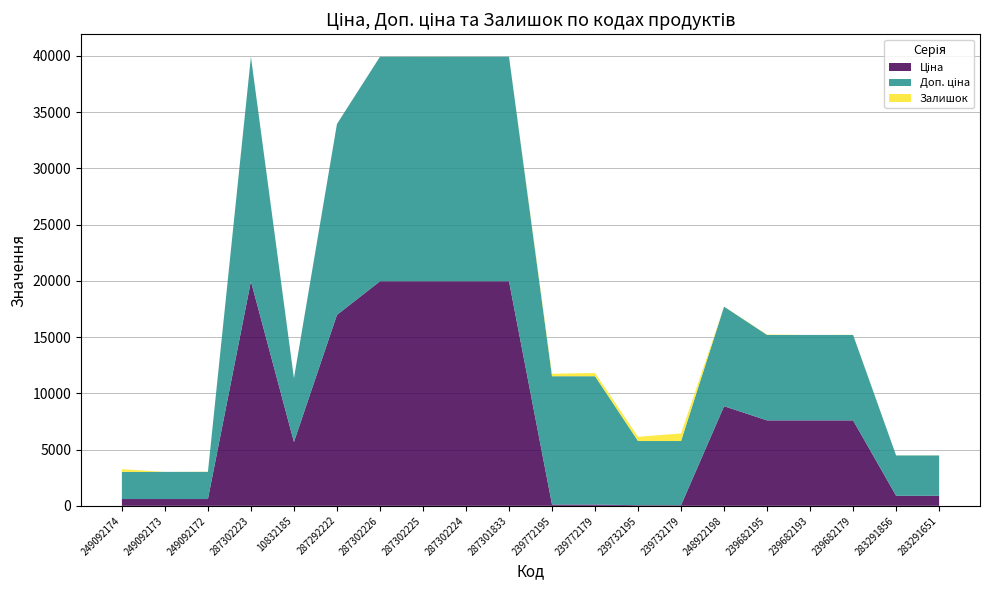

Reading left to right, list all the values displayed in this chart.

Ціна: 249092174=603.7	249092173=603.7	249092172=603.7	287302223=19964.2	10832185=5673.8	287292222=16976.3	287302226=19964.2	287302225=19964.2	287302224=19964.2	287301833=19964.2	239772195=114.1	239772179=114.1	239732195=57.0	239732179=57.0	248922198=8856.7	239682195=7596.5	239682193=7596.5	239682179=7596.5	283291856=895.9	283291651=895.9
Доп. ціна: 249092174=2414.8	249092173=2414.8	249092172=2414.8	287302223=19964.2	10832185=5673.8	287292222=16976.3	287302226=19964.2	287302225=19964.2	287302224=19964.2	287301833=19964.2	239772195=11410.0	239772179=11410.0	239732195=5705.0	239732179=5705.0	248922198=8856.7	239682195=7596.5	239682193=7596.5	239682179=7596.5	283291856=3583.6	283291651=3583.6
Залишок: 249092174=238.0	249092173=0.0	249092172=21.0	287302223=5.0	10832185=1.0	287292222=4.0	287302226=1.0	287302225=5.0	287302224=3.0	287301833=0.0	239772195=215.0	239772179=290.0	239732195=370.0	239732179=676.0	248922198=11.0	239682195=38.0	239682193=0.0	239682179=15.0	283291856=7.0	283291651=6.0